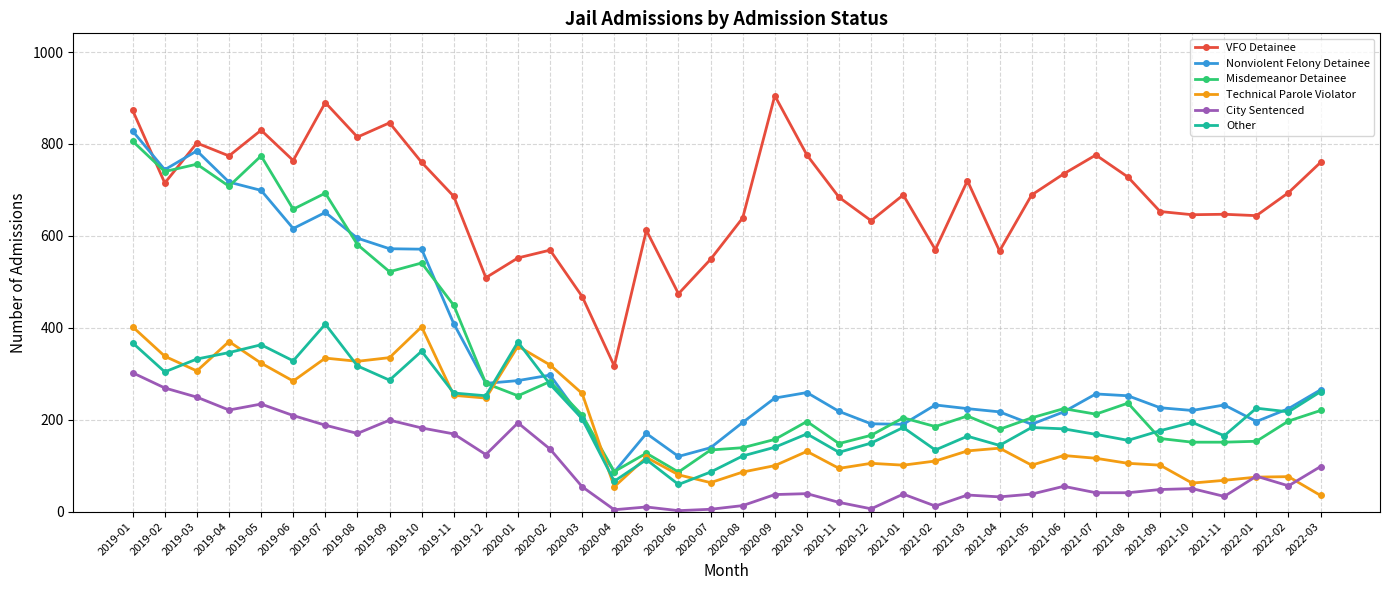

Is it true that Technical Parole Violator equals 556 at 2019-07?

False